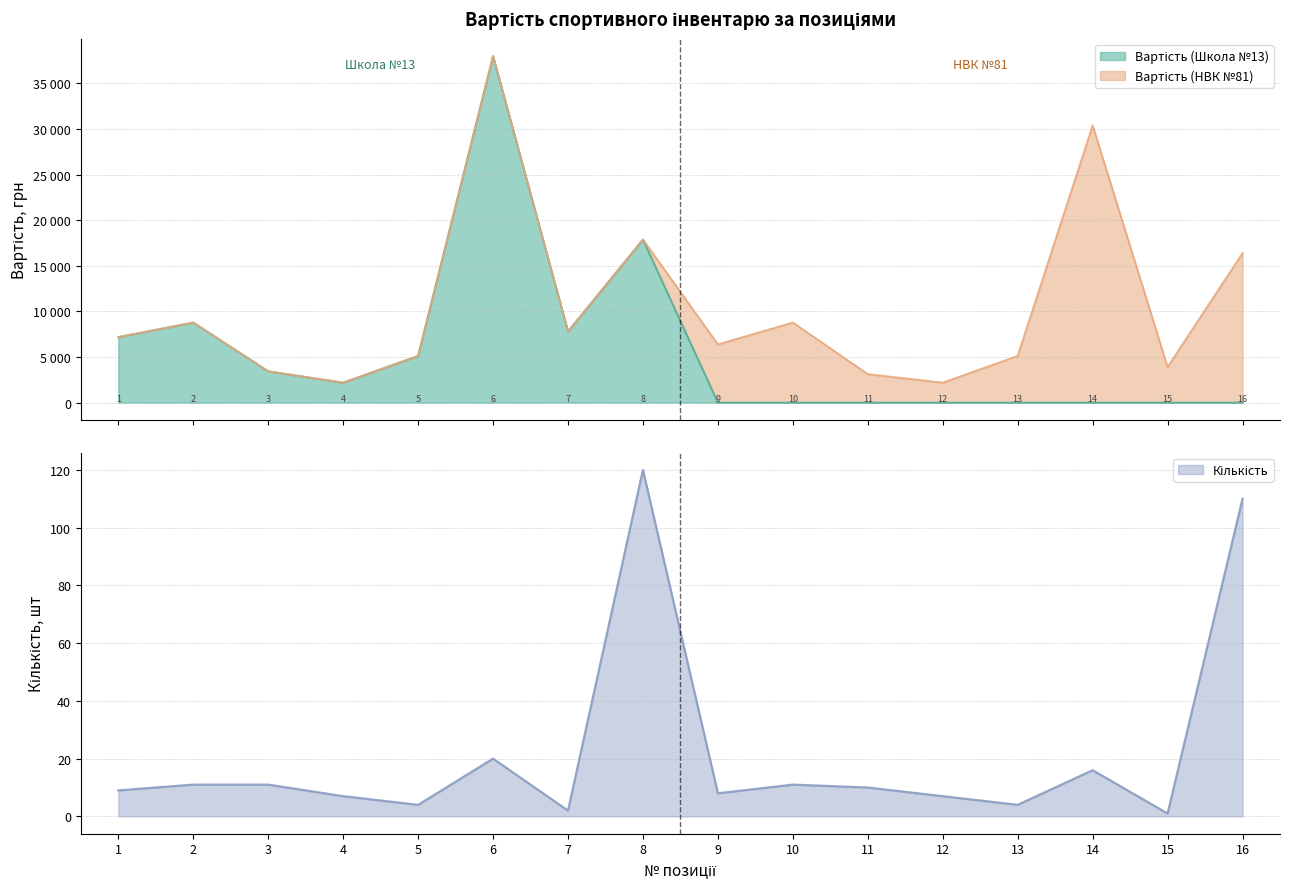

Which label corresponds to the smallest value in the chart?

9